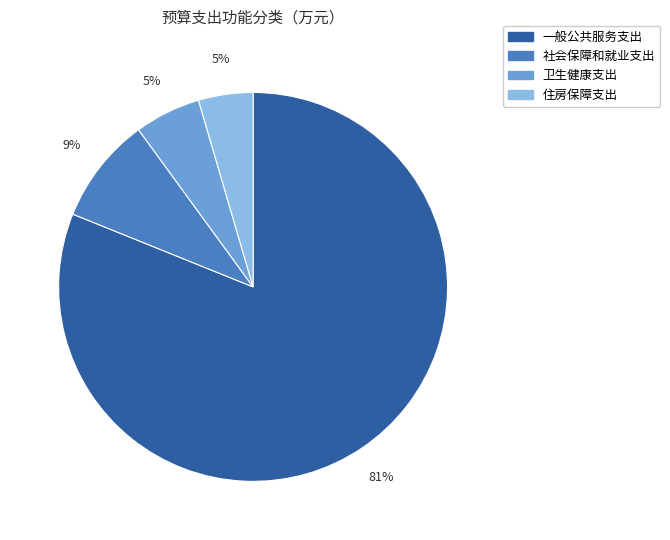

To the nearest percent, what is the average slice percentage?

25%